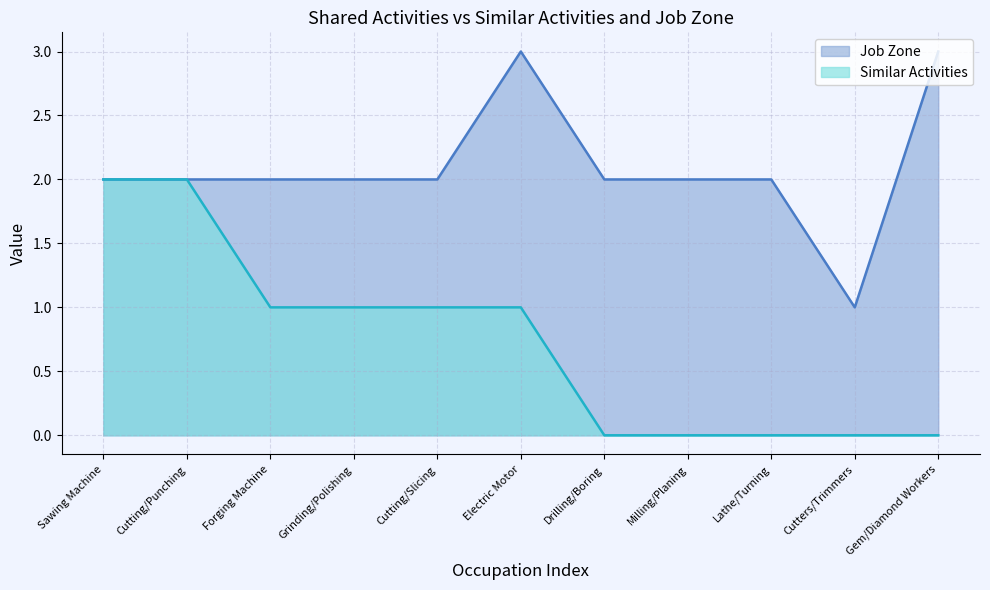

What is the difference between the second highest and minimum values in the Job Zone series?

2